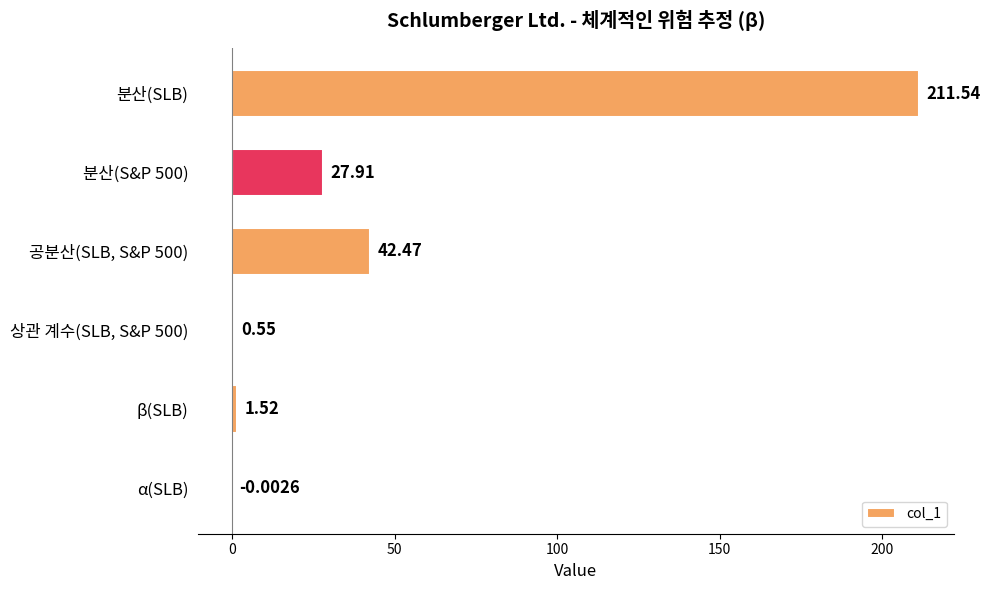

Which label corresponds to the largest value in the chart?

분산(SLB)